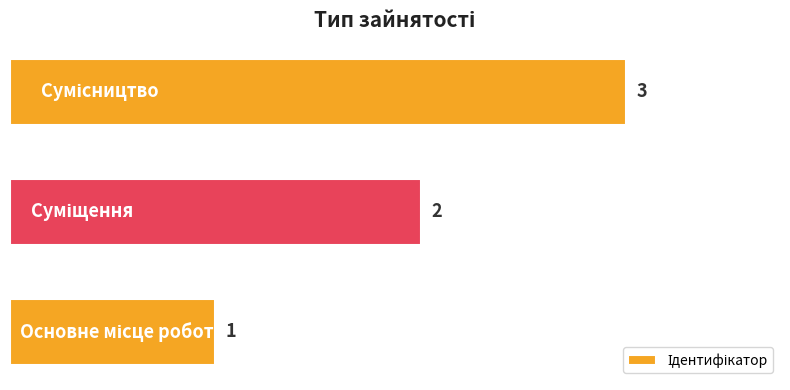

How many data points are less than 2?

1